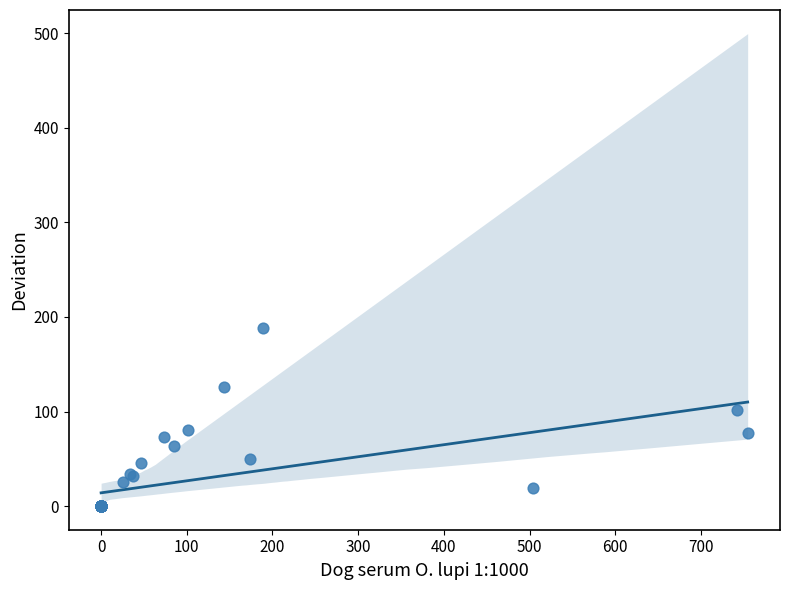

What Y value in the scatter plot is closest to 94?

102.0